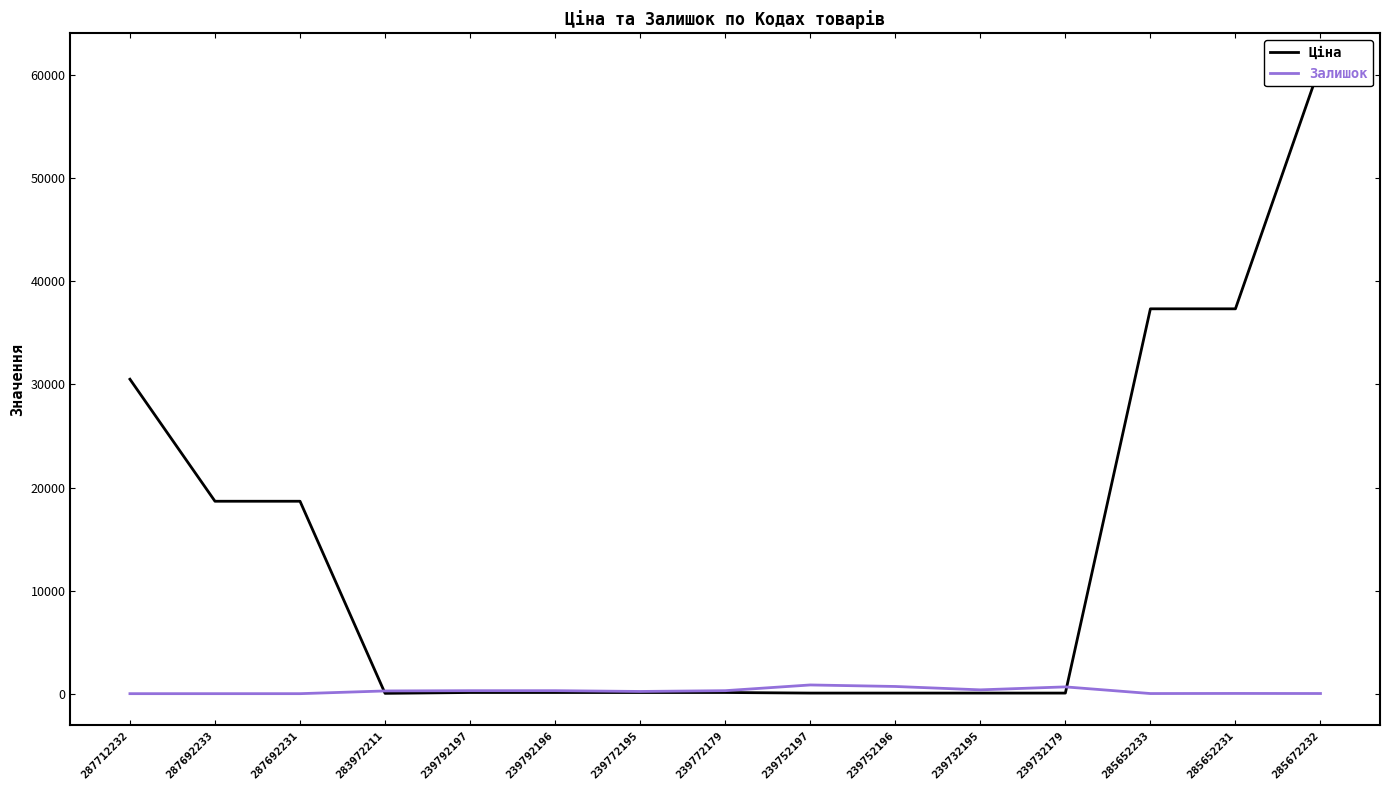

Rank the series at 285672232 from highest to lowest value.

Ціна, Залишок